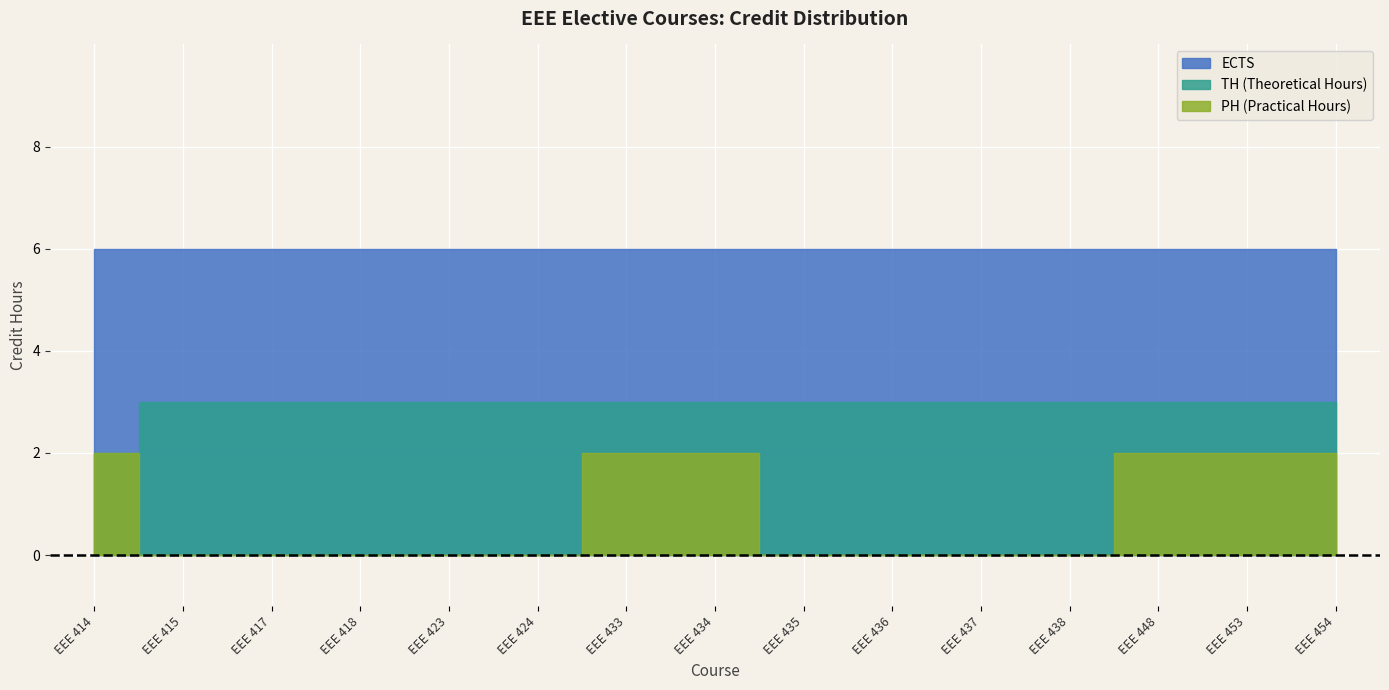

Reading right to left, transcribe all the data shown in this chart.

ECTS: EEE 454=6	EEE 453=6	EEE 448=6	EEE 438=6	EEE 437=6	EEE 436=6	EEE 435=6	EEE 434=6	EEE 433=6	EEE 424=6	EEE 423=6	EEE 418=6	EEE 417=6	EEE 415=6	EEE 414=6
TH (Theoretical Hours): EEE 454=3	EEE 453=3	EEE 448=3	EEE 438=3	EEE 437=3	EEE 436=3	EEE 435=3	EEE 434=3	EEE 433=3	EEE 424=3	EEE 423=3	EEE 418=3	EEE 417=3	EEE 415=3	EEE 414=2
PH (Practical Hours): EEE 454=2	EEE 453=2	EEE 448=2	EEE 438=0	EEE 437=0	EEE 436=0	EEE 435=0	EEE 434=2	EEE 433=2	EEE 424=0	EEE 423=0	EEE 418=0	EEE 417=0	EEE 415=0	EEE 414=2